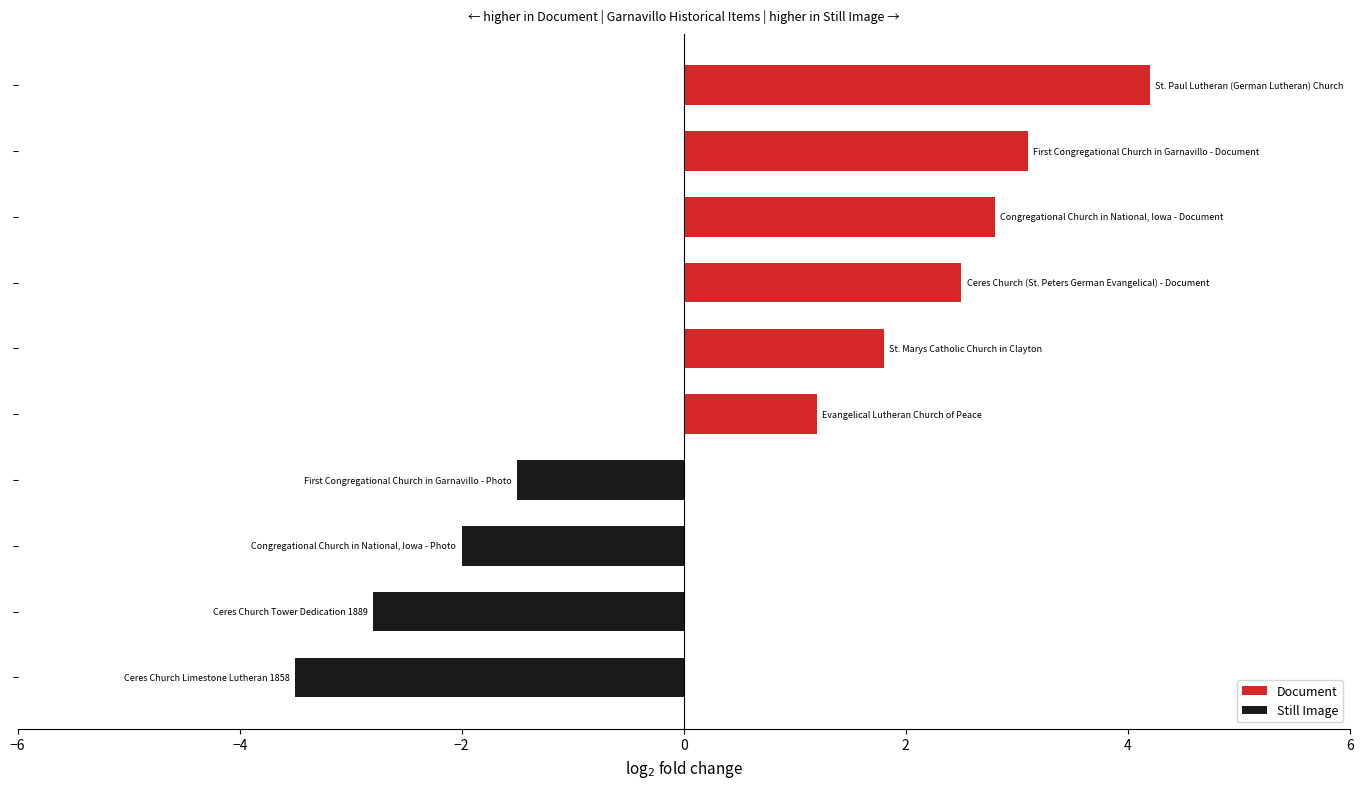

What is the average value?

0.6